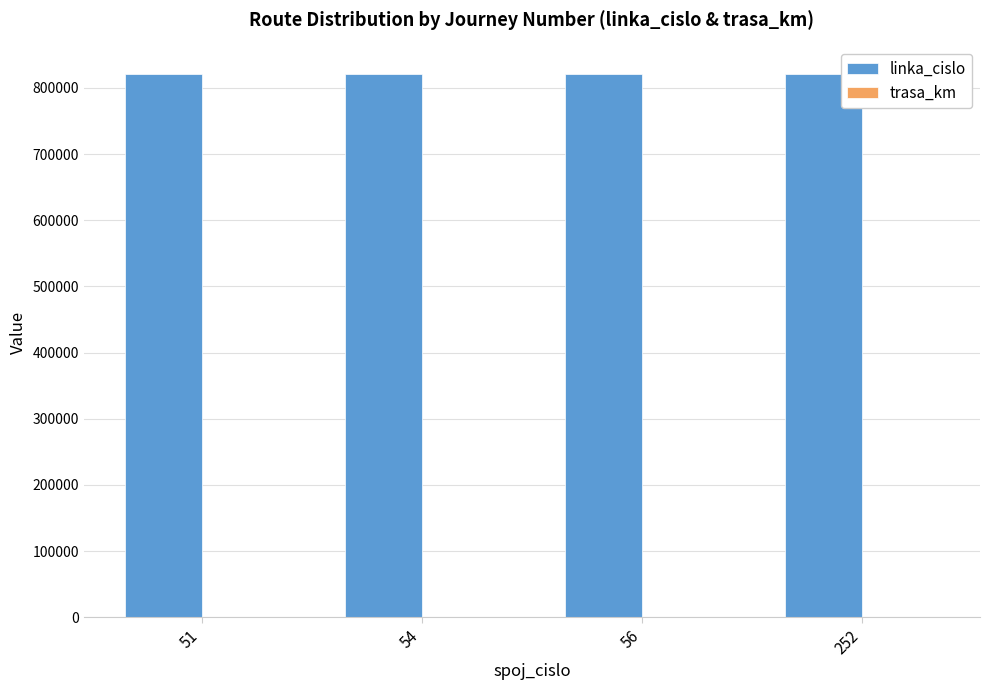

Which series has the largest total across all categories?

linka_cislo